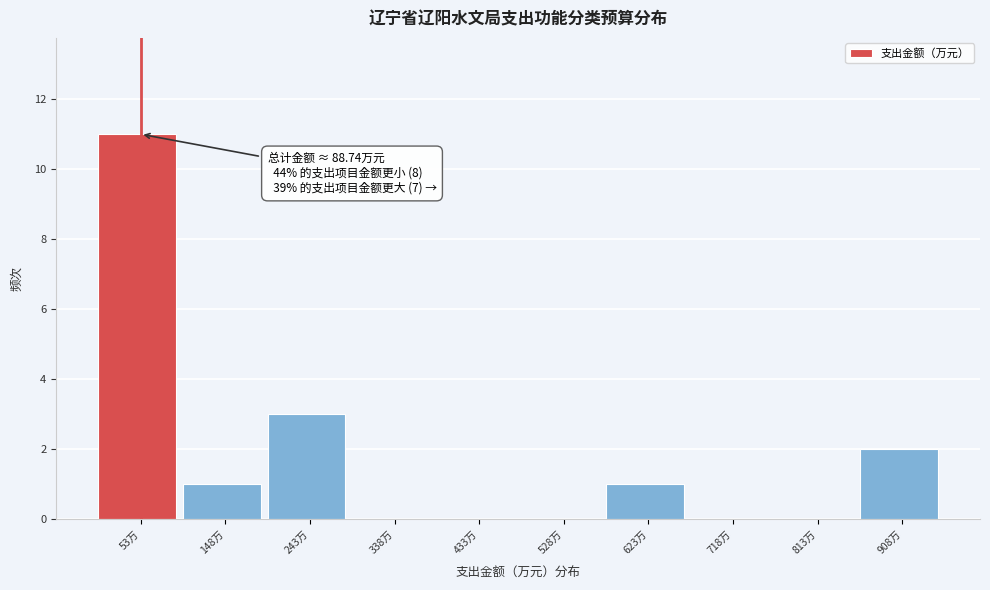

Which range on the x-axis has the tallest bar?

10 to 100